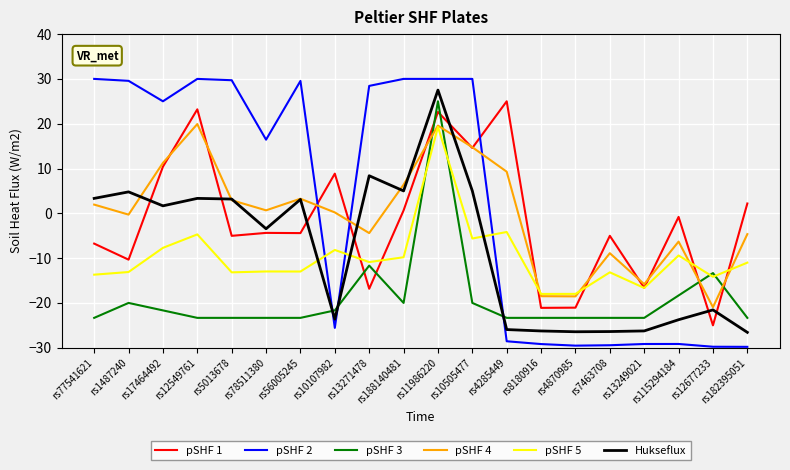

After their last crossing, which series has the higher values: pSHF 1 or Hukseflux?

pSHF 1